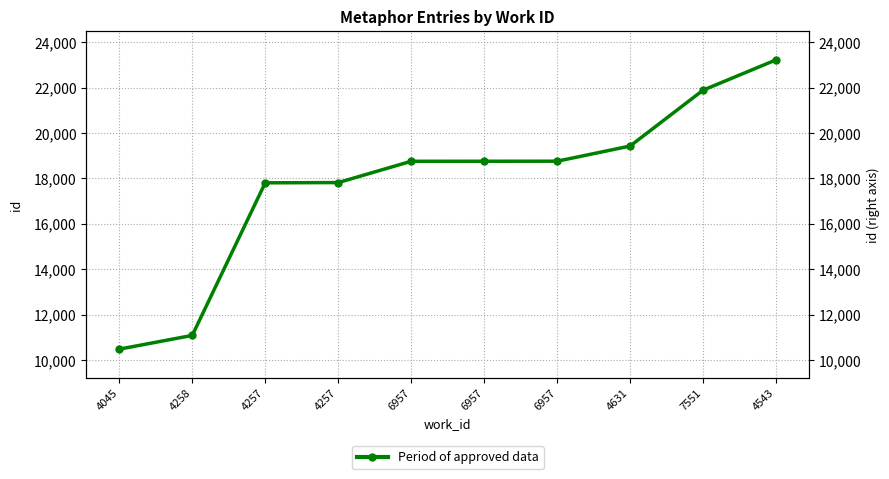

What is the change in value from 6957 to 4631?

+668